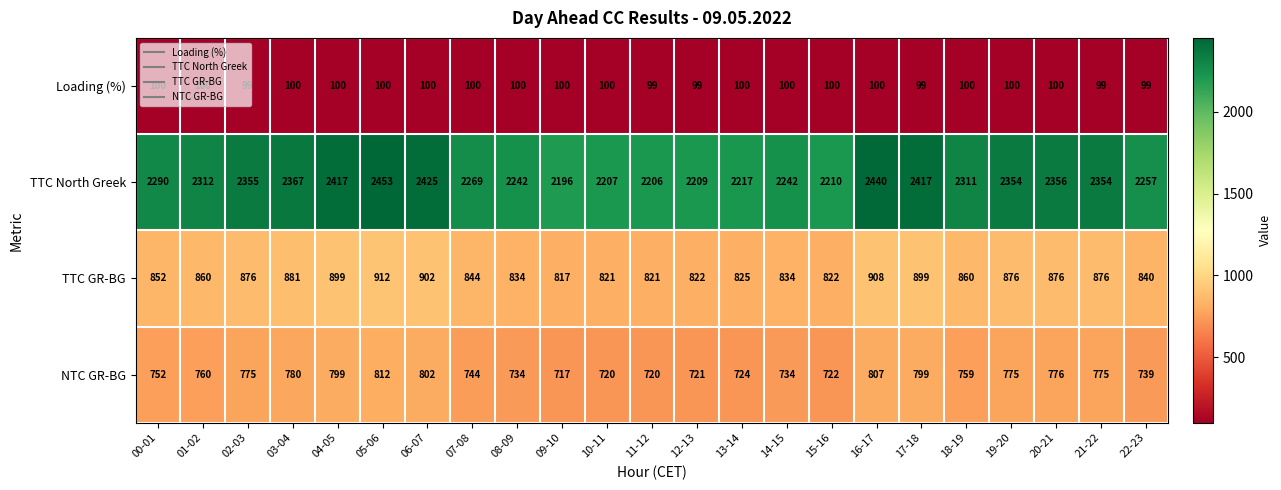

List the series in order of their peak value, highest first.

TTC North Greek, TTC GR-BG, NTC GR-BG, Loading (%)